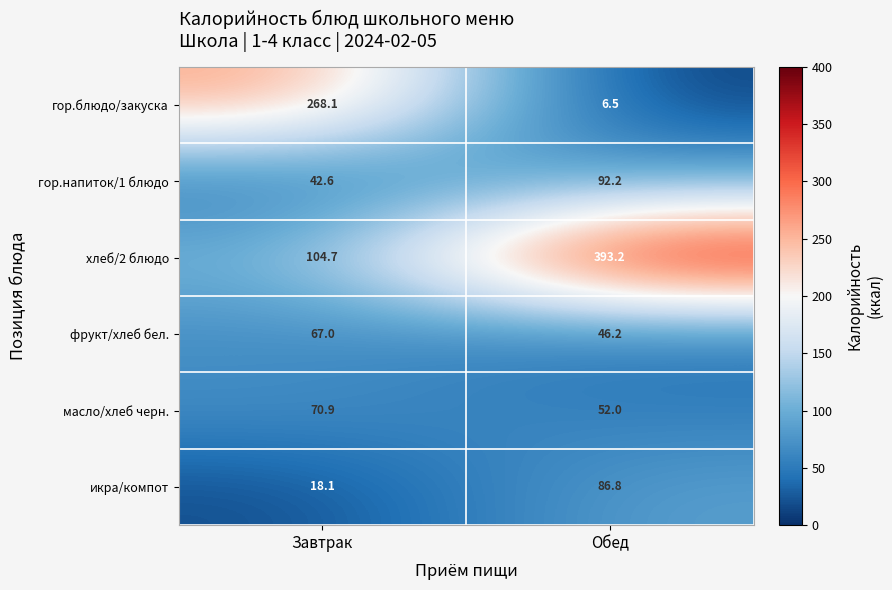

The гор.напиток/1 блюдо series shows 92.2 at Обед. True or false?

True